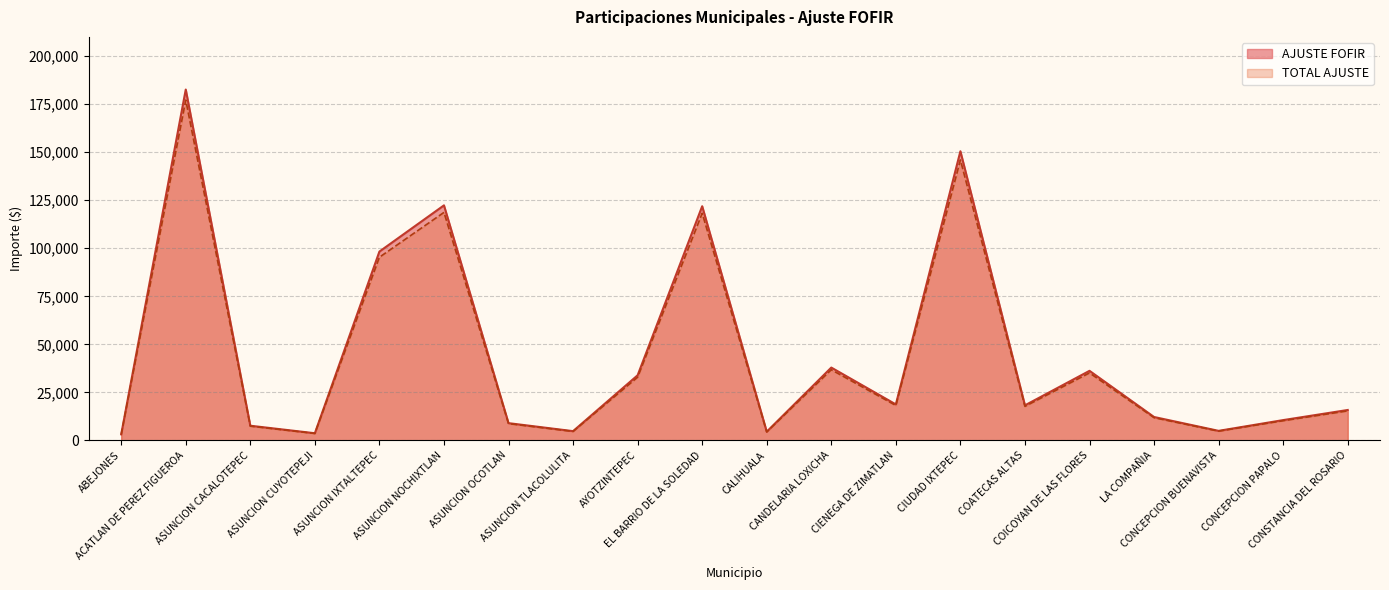

Where is AJUSTE FOFIR nearest to the value 92889?

ASUNCION IXTALTEPEC